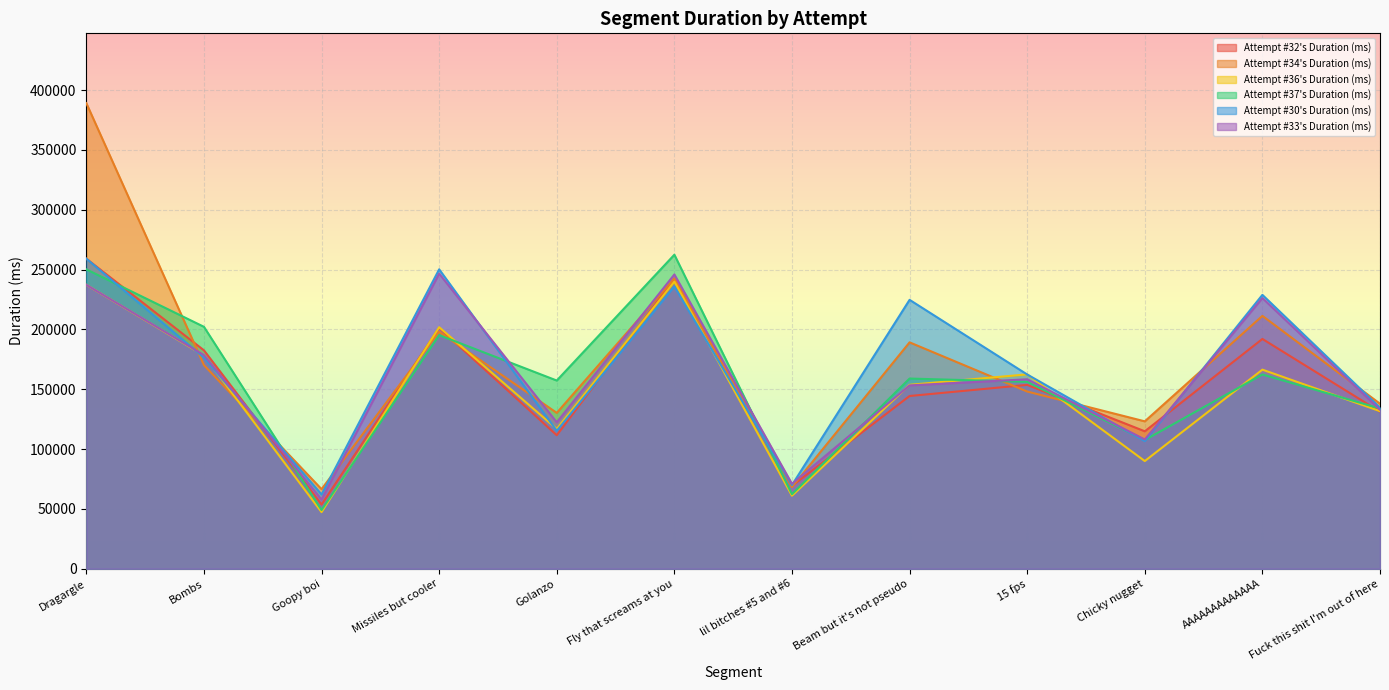

Between which two adjacent categories do Attempt #37's Duration (ms) and Attempt #34's Duration (ms) first intersect?

Dragargle and Bombs